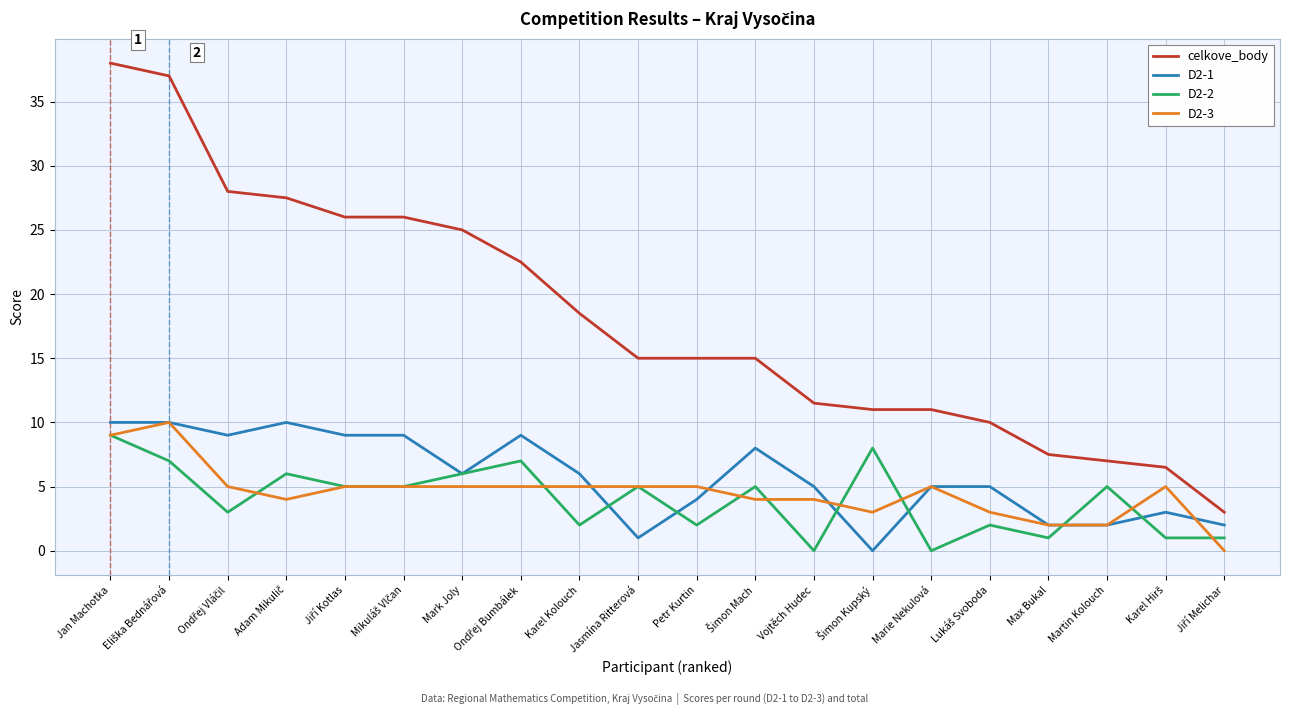

What is the sum of all D2-2 values?

80.0